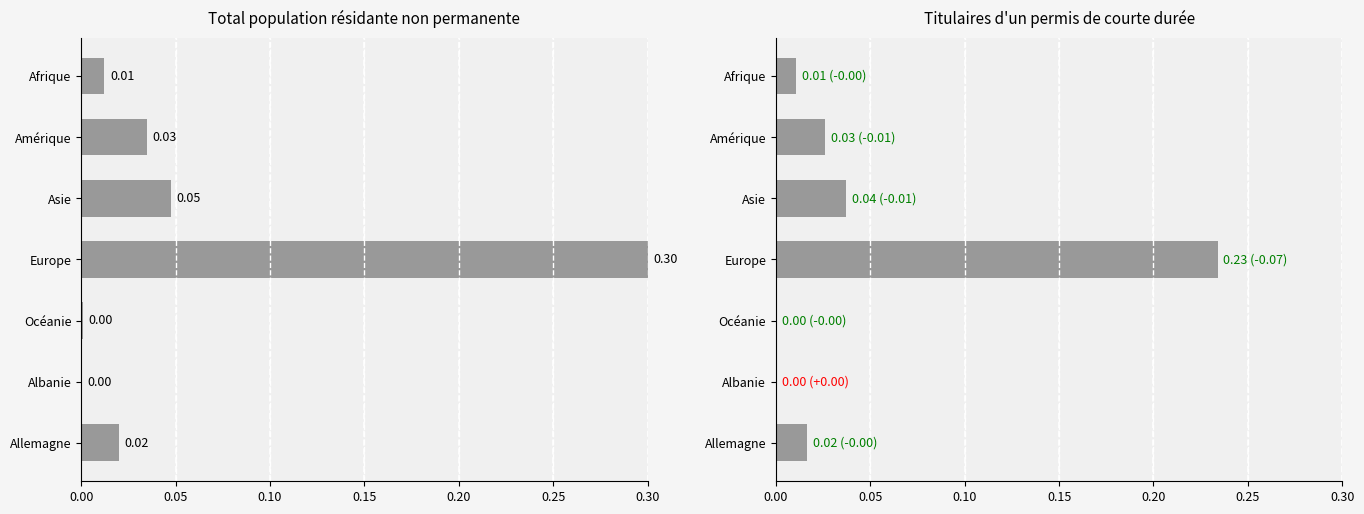

Is it true that Permis courte durée equals 0.0 at Amérique?

False